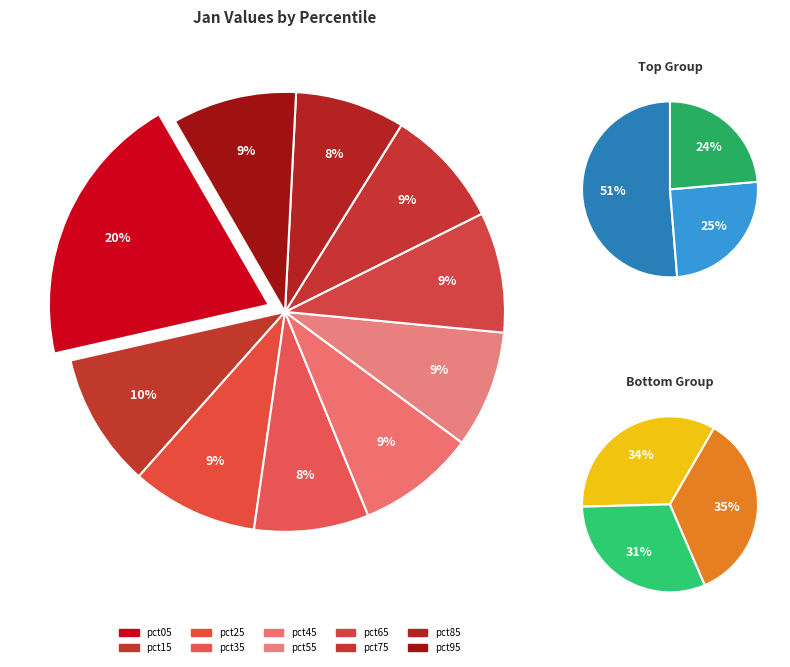

To the nearest percent, what portion does pct15 represent?

10%